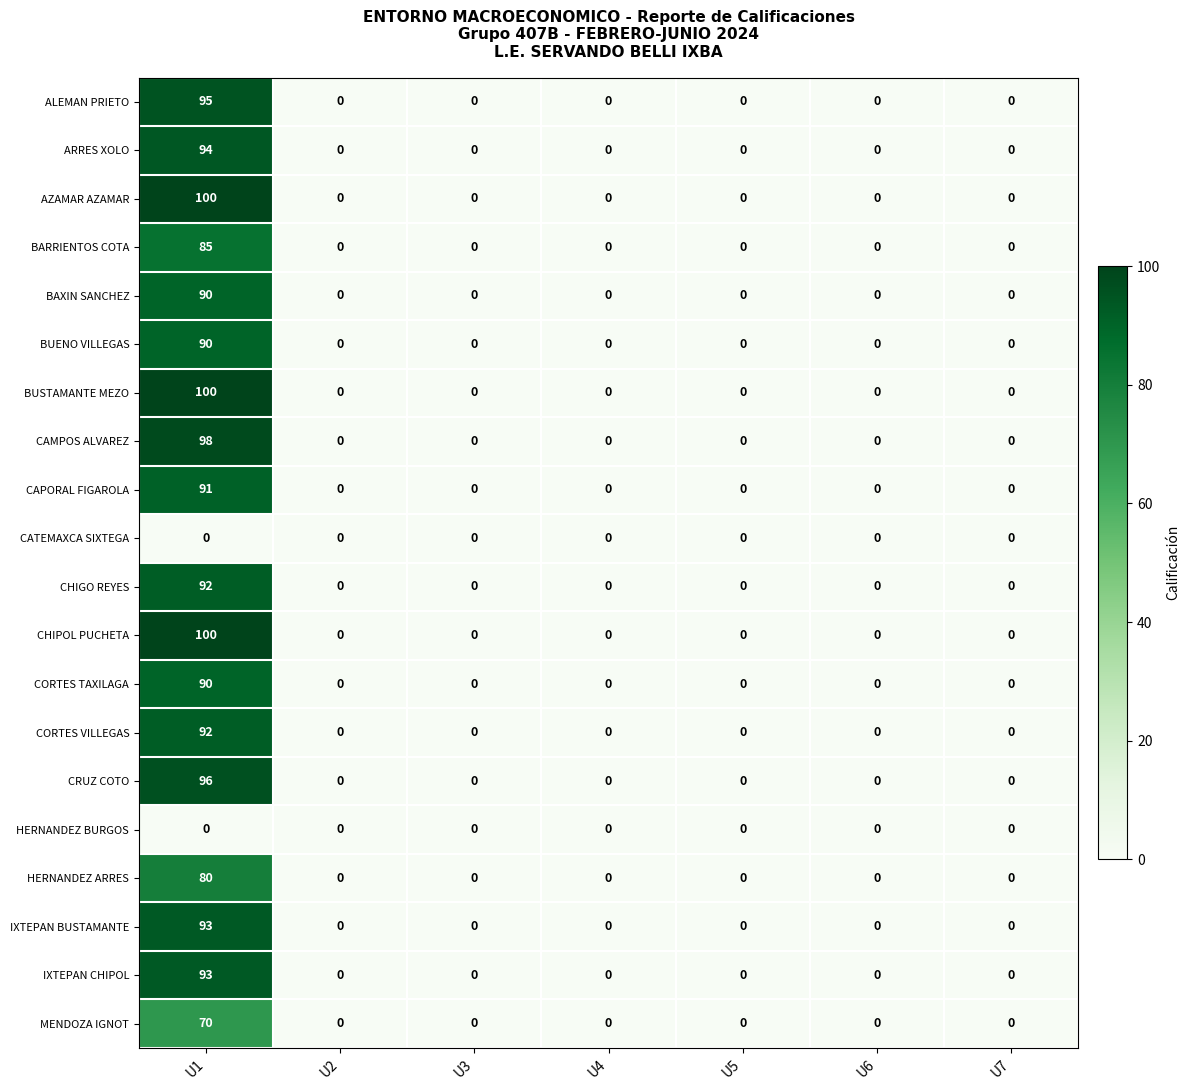

At which category does the chart reach its peak across all series?

U1